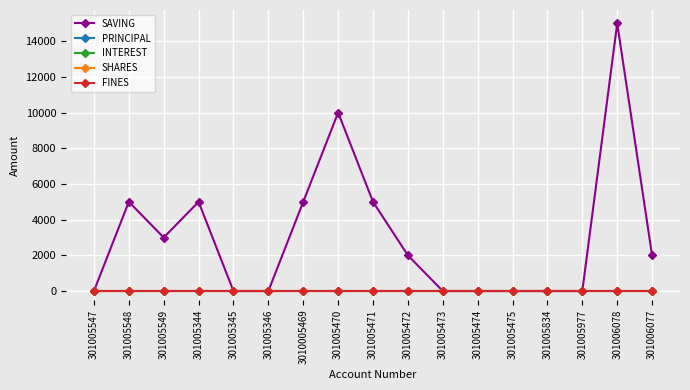

True or false: INTEREST and FINES cross at least once.

False